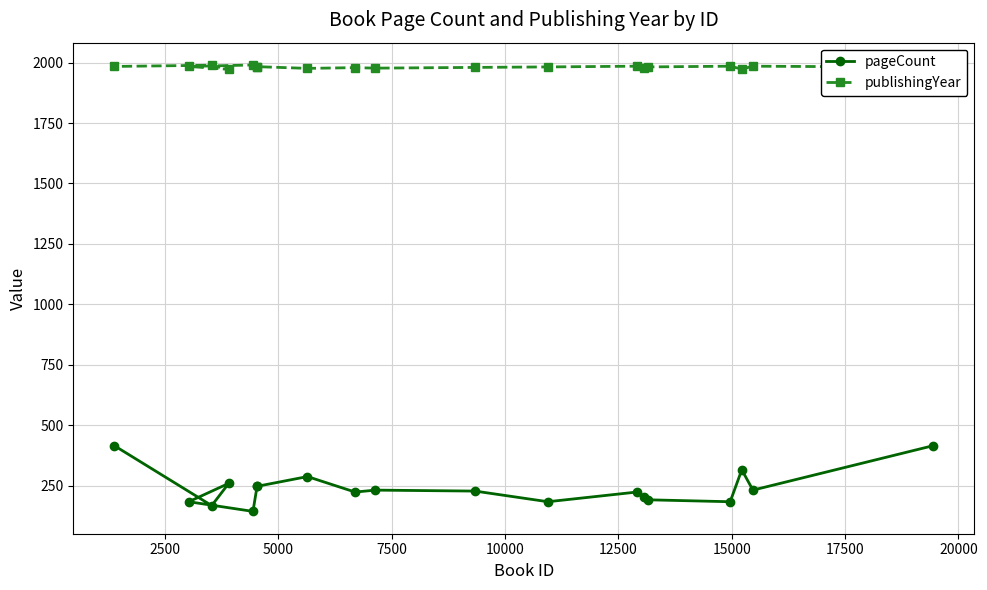

What is the difference between the maximum and minimum values in the publishingYear series?

18